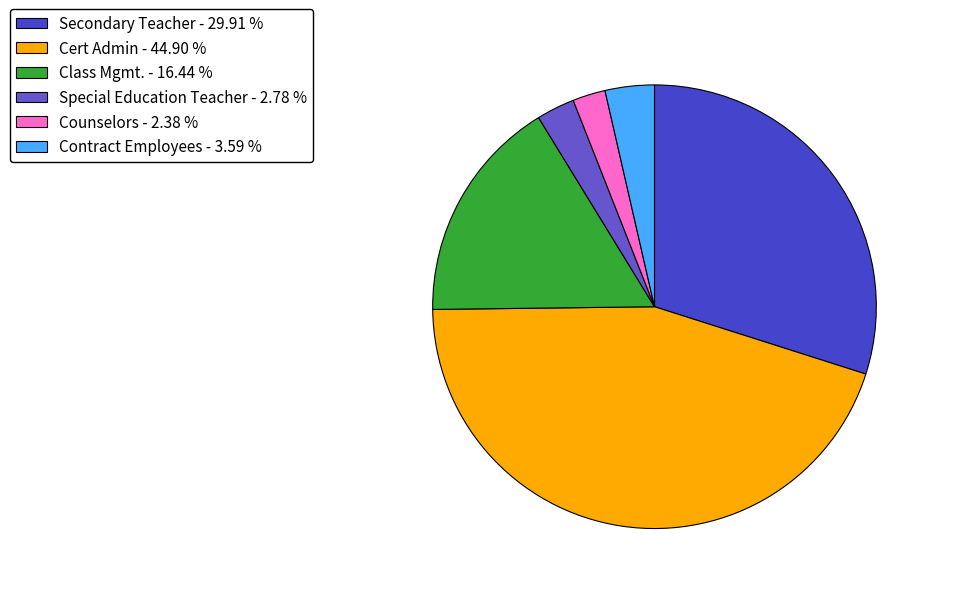

Which slice is the largest?

Cert Admin - 44.90 %